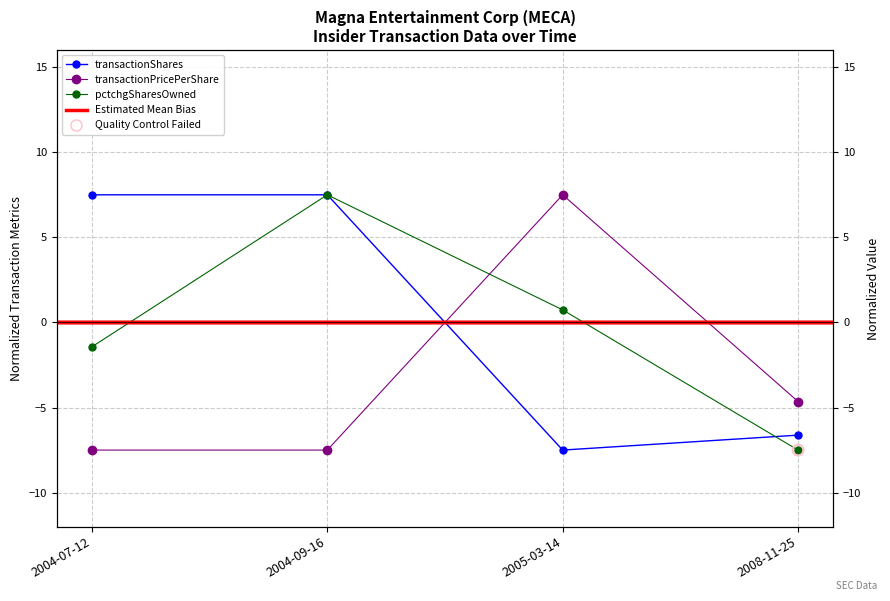

At how many categories does at least one series exceed -6?

4